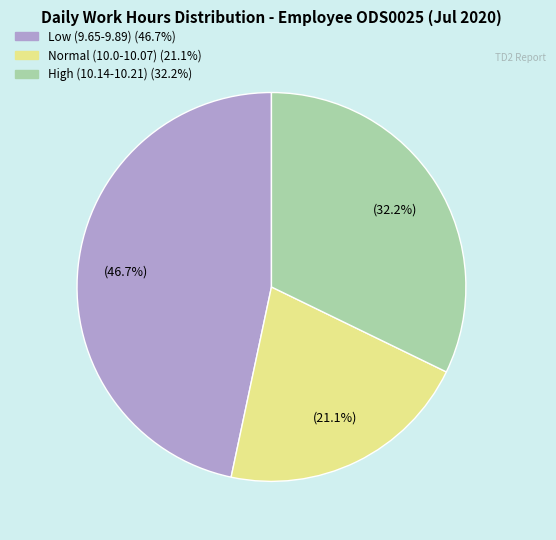

Does any single category account for the majority?

No